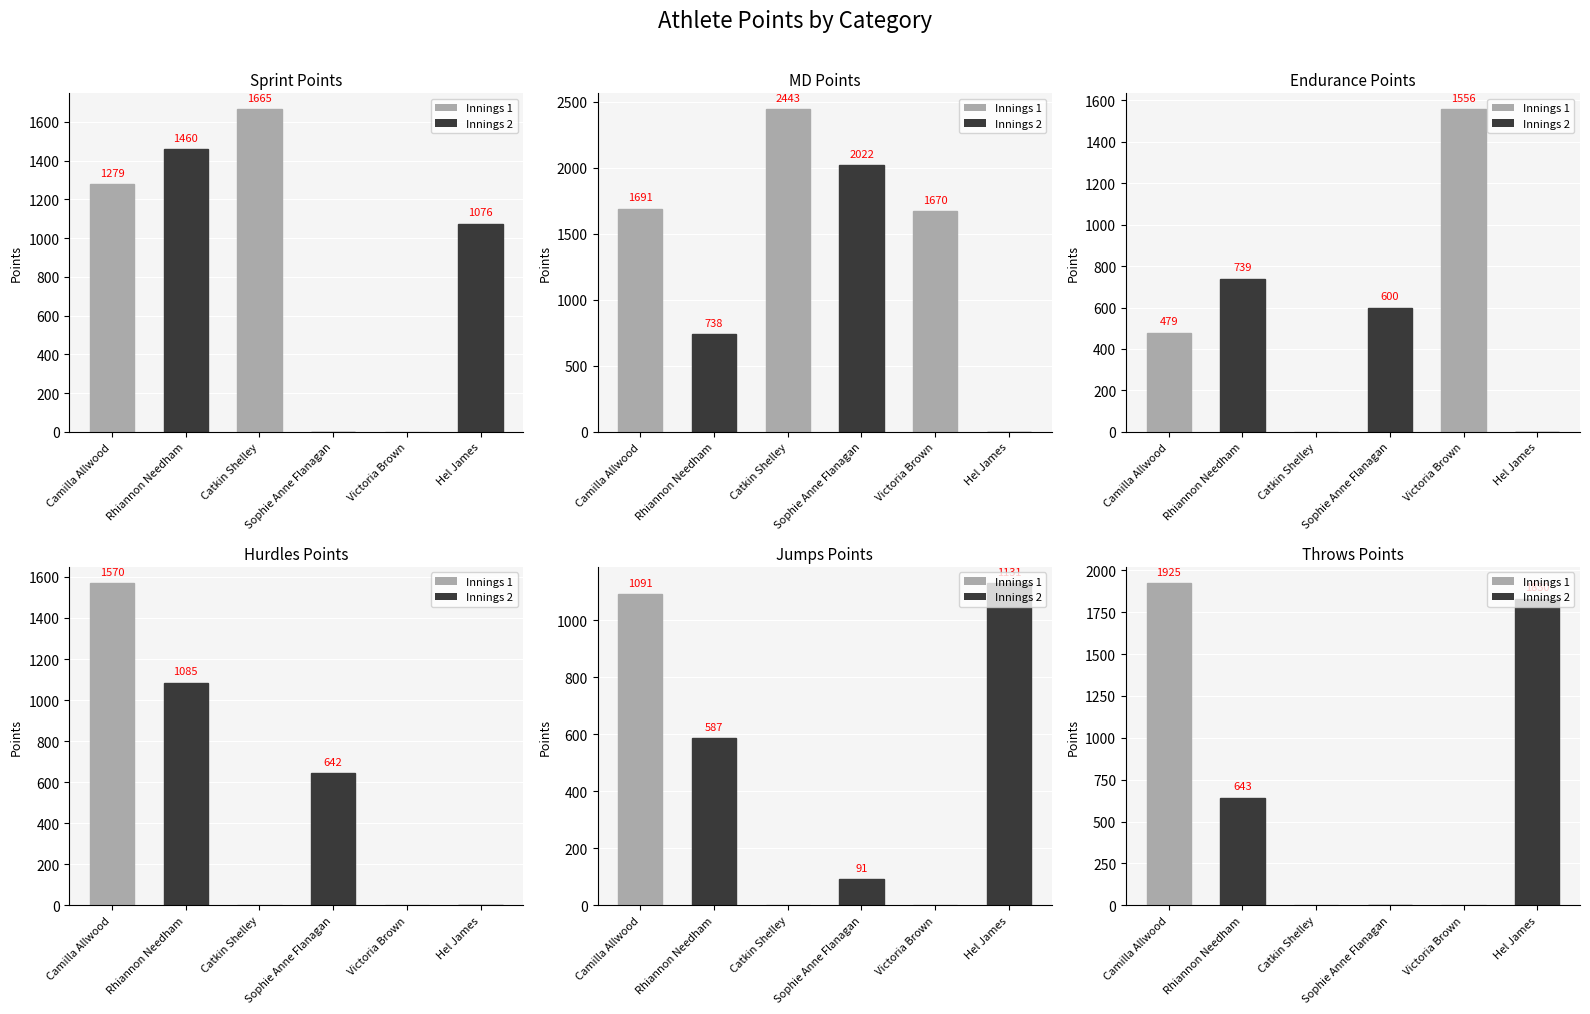

True or false: Hurdles has a value of 0.0 at Hel James.

True